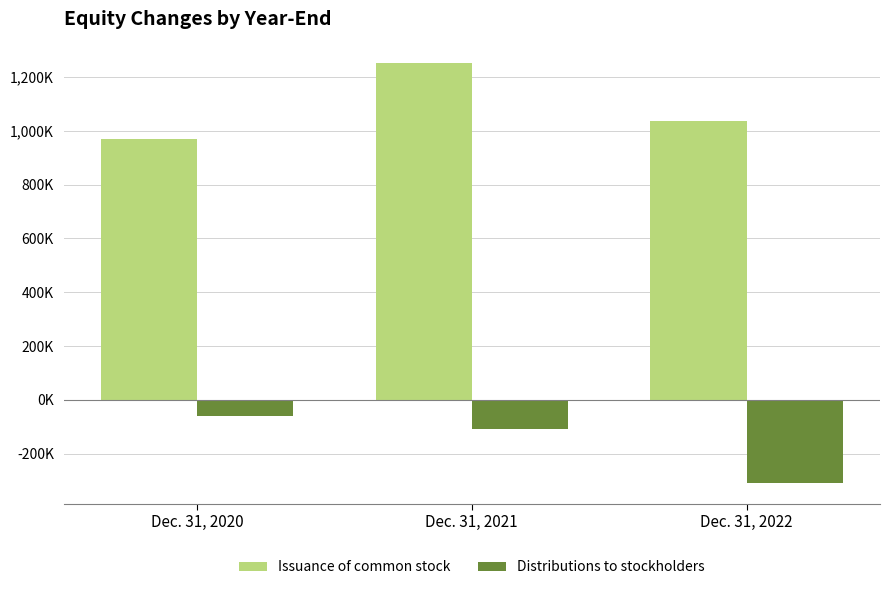

What is the difference between the Distributions to stockholders values at Dec. 31, 2021 and Dec. 31, 2022?

198553